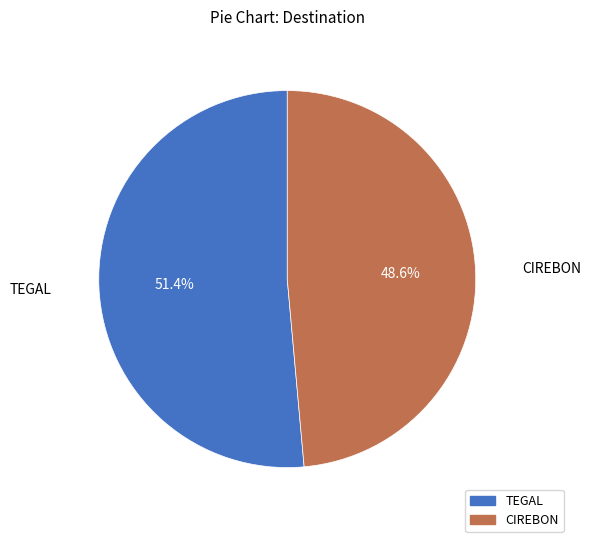

What percentage is the CIREBON slice, to the nearest percent?

49%